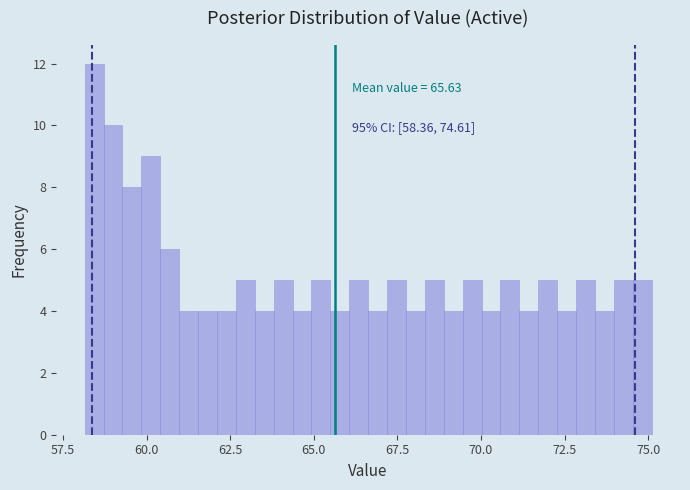

Read against the x-axis, roughly where is the centre of the tallest bar?

58.5